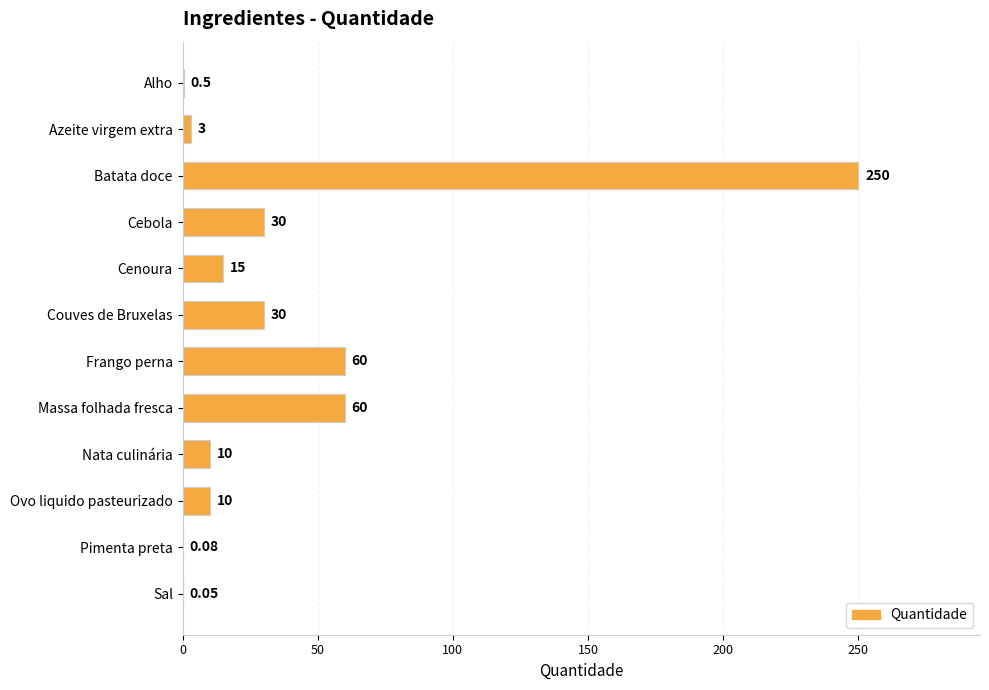

What is the sum of the values at Ovo liquido pasteurizado and Massa folhada fresca?

70.0